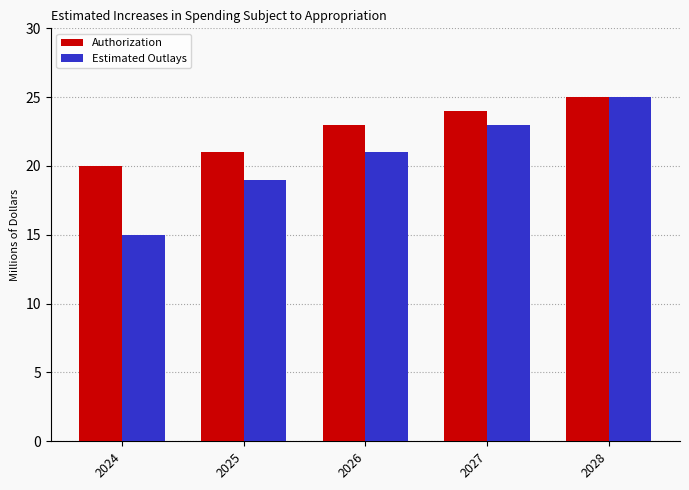

Is the value of Authorization at 2024 greater than the value of Estimated Outlays at 2028?

No